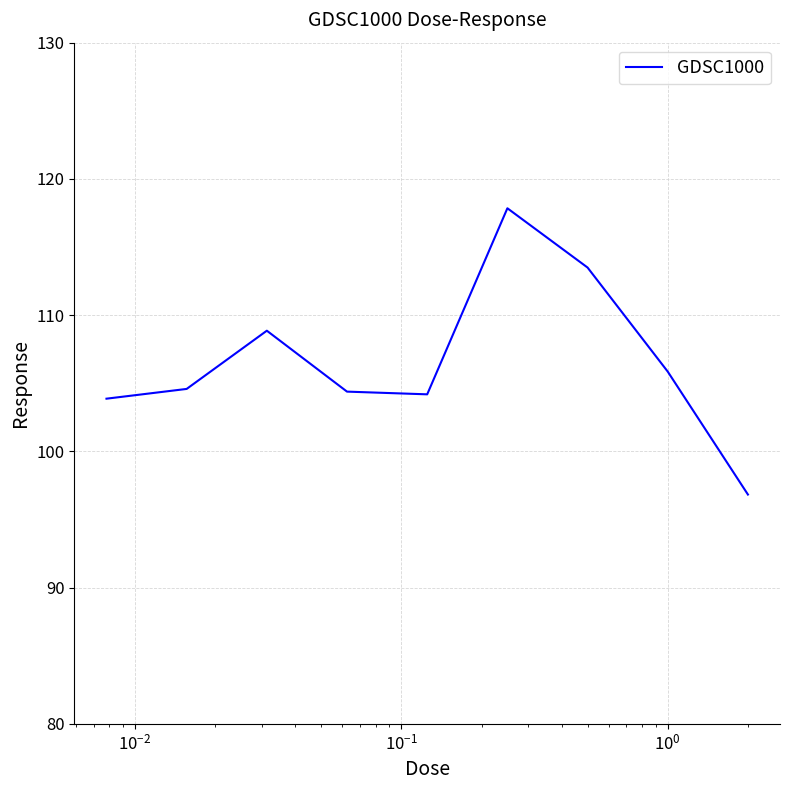

Is this an area chart (filled region under the line)?

No